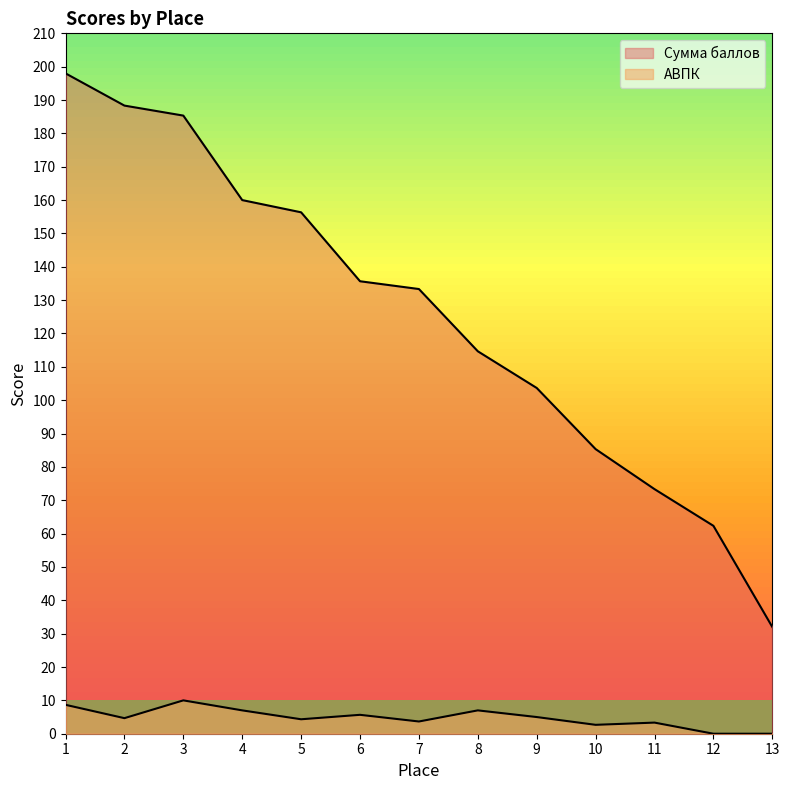

What is the sum of all Сумма баллов values?

1628.3